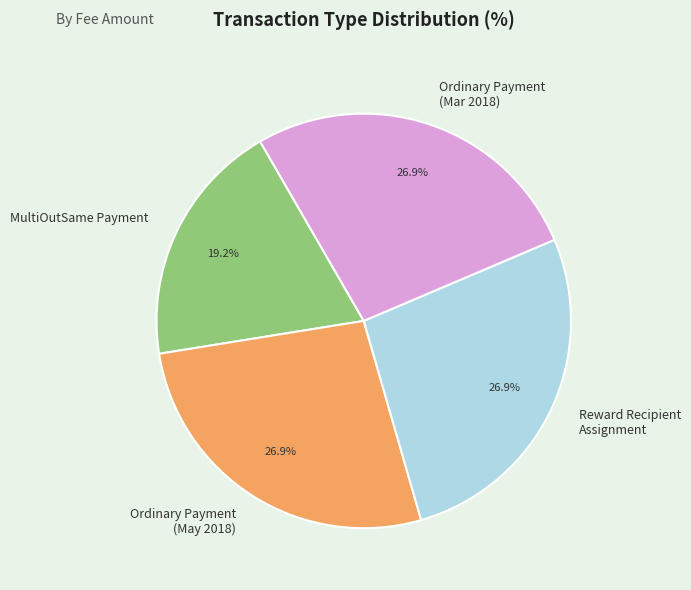

What is the ratio of the value at MultiOutSame Payment to the value at Ordinary Payment (May 2018)?

0.7